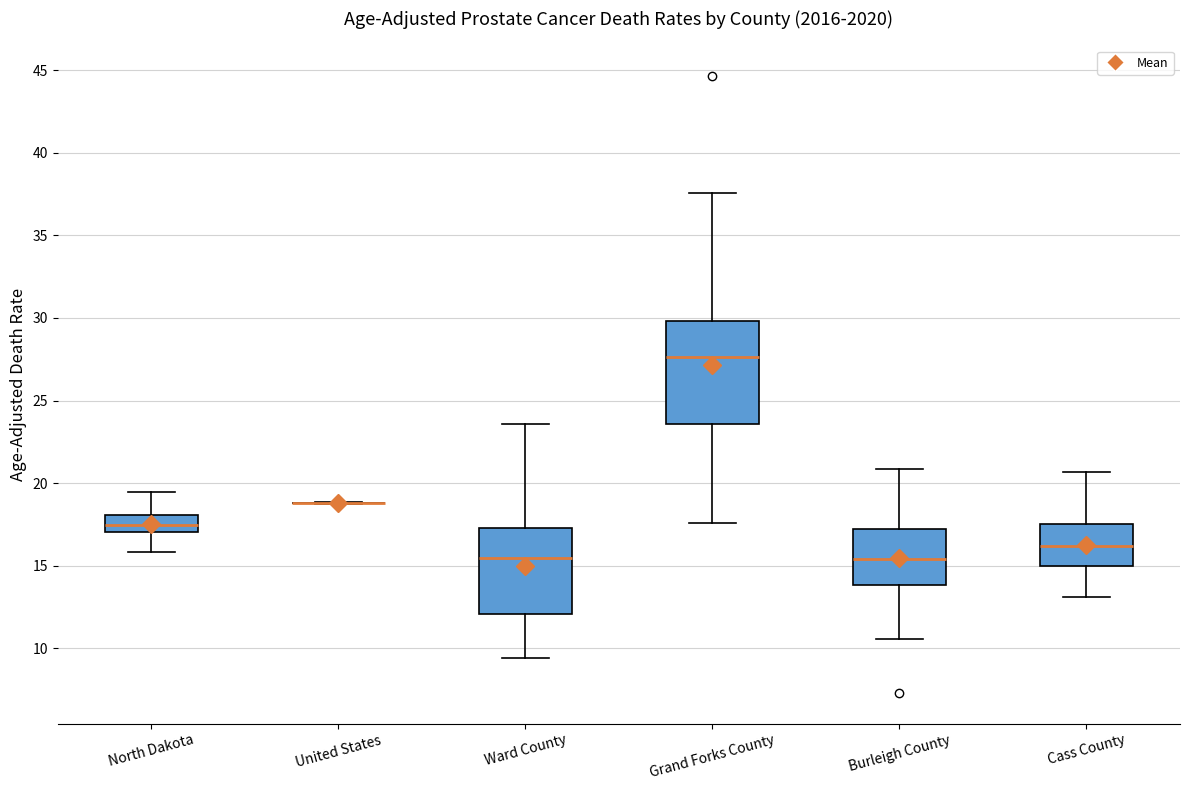

Which box is the tallest, from its lower edge to its upper edge?

Grand Forks County